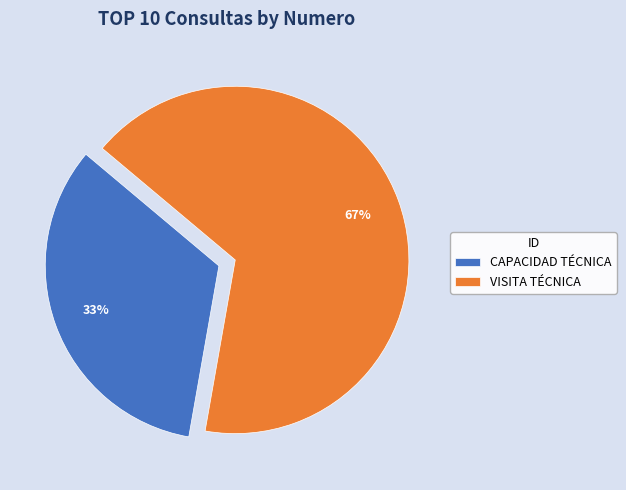

Which has a higher value, VISITA TÉCNICA or CAPACIDAD TÉCNICA?

VISITA TÉCNICA